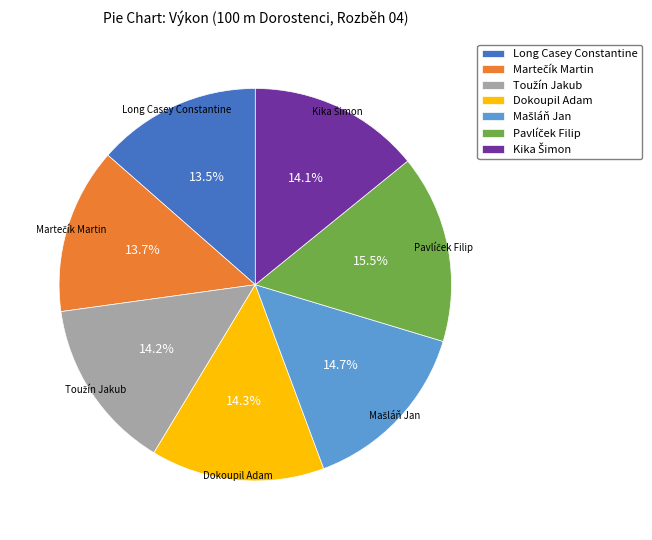

Which has a higher value, Long Casey Constantine or Dokoupil Adam?

Dokoupil Adam